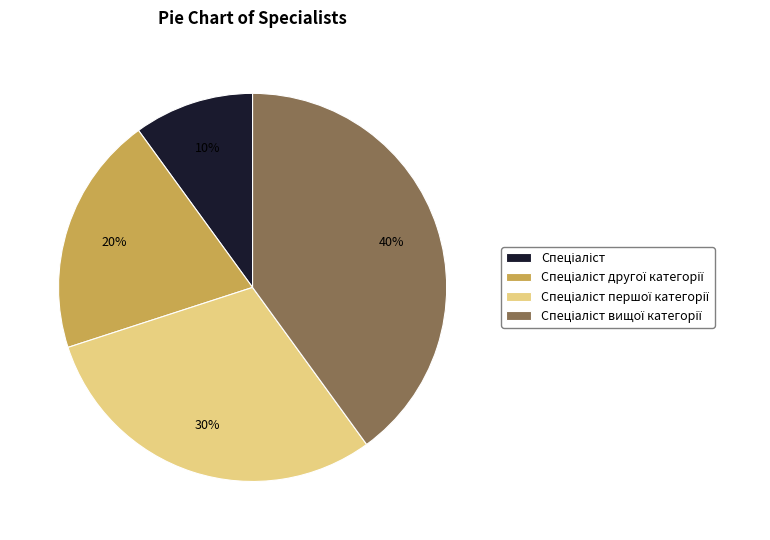

Is there a majority slice in this chart?

No